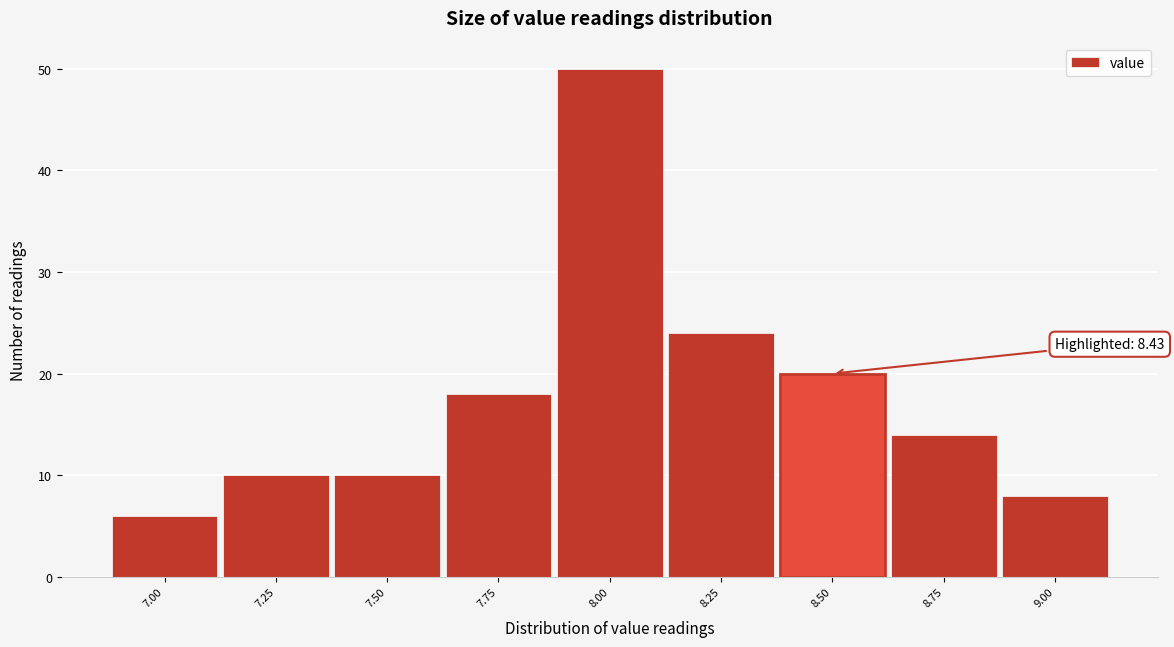

Over which range of the x-axis is the bar tallest?

7.875 to 8.125